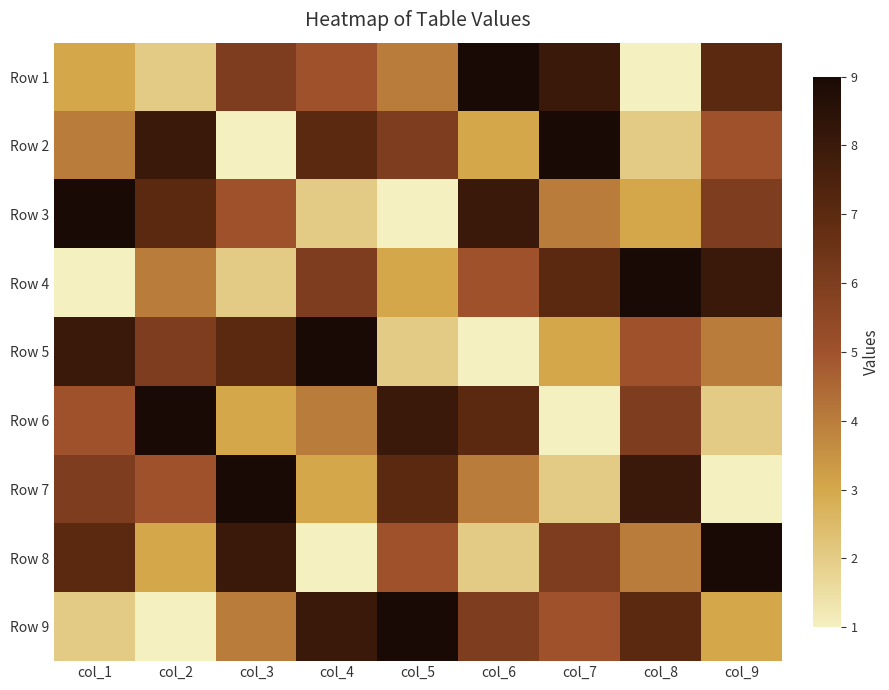

At how many categories does at least one series exceed 7?

9